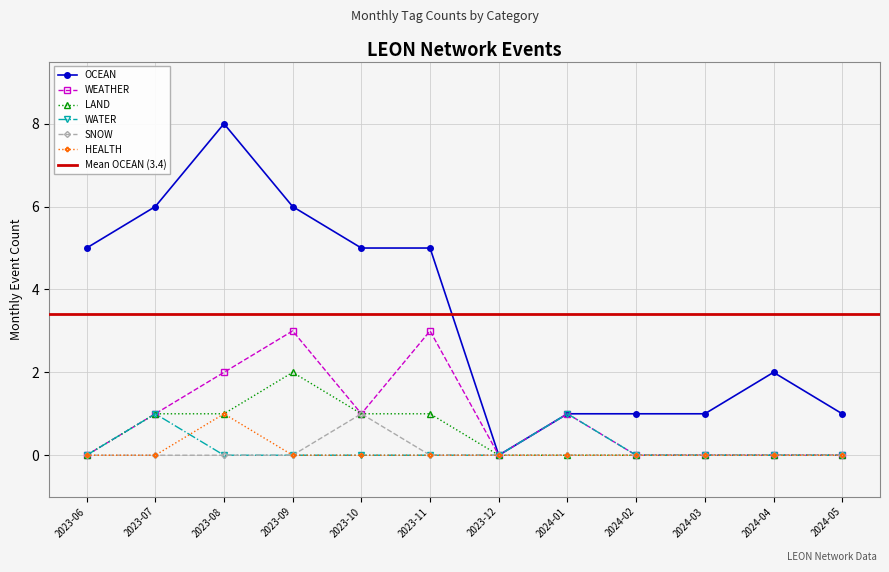

How many data points in HEALTH are above 0?

1